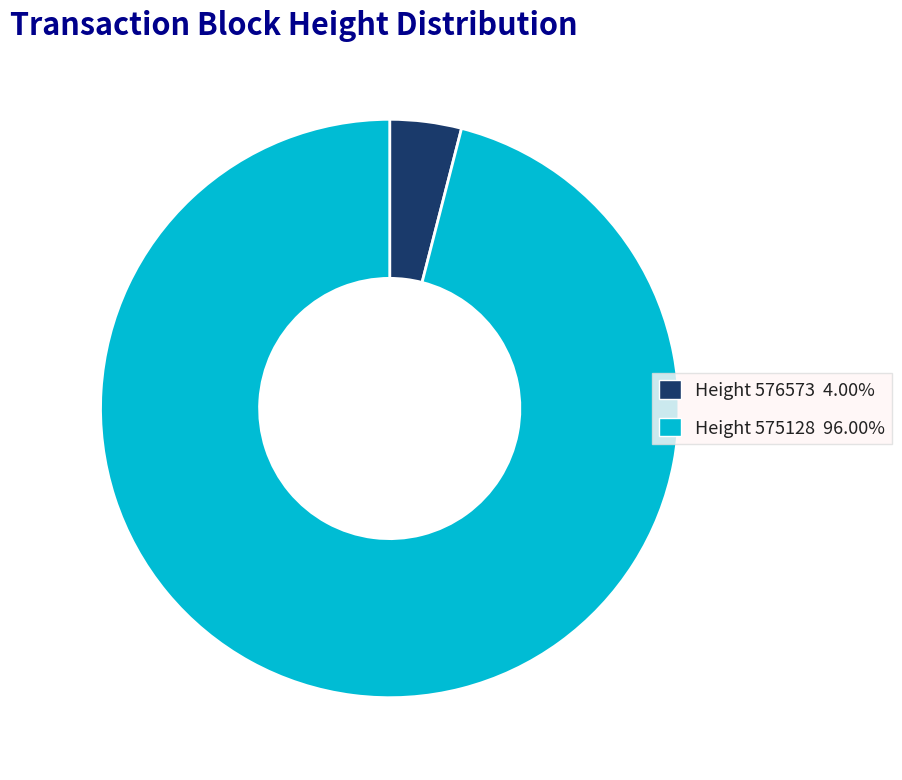

Combined, do Height 575128 96.00% and Height 576573 4.00% account for over 50%?

Yes